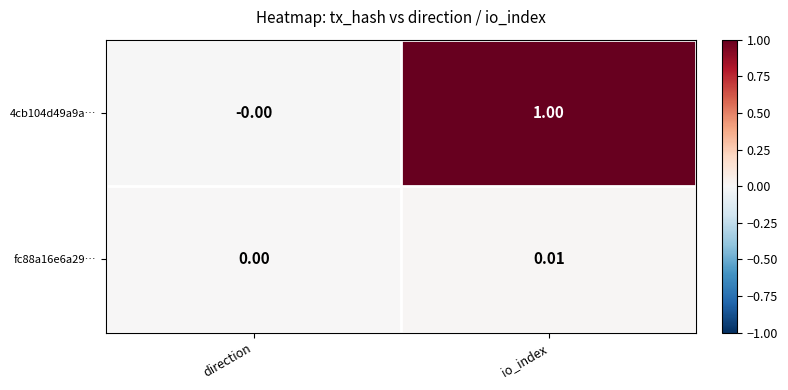

List the labels in order of fc88a16e6a29… value, smallest first.

direction, io_index